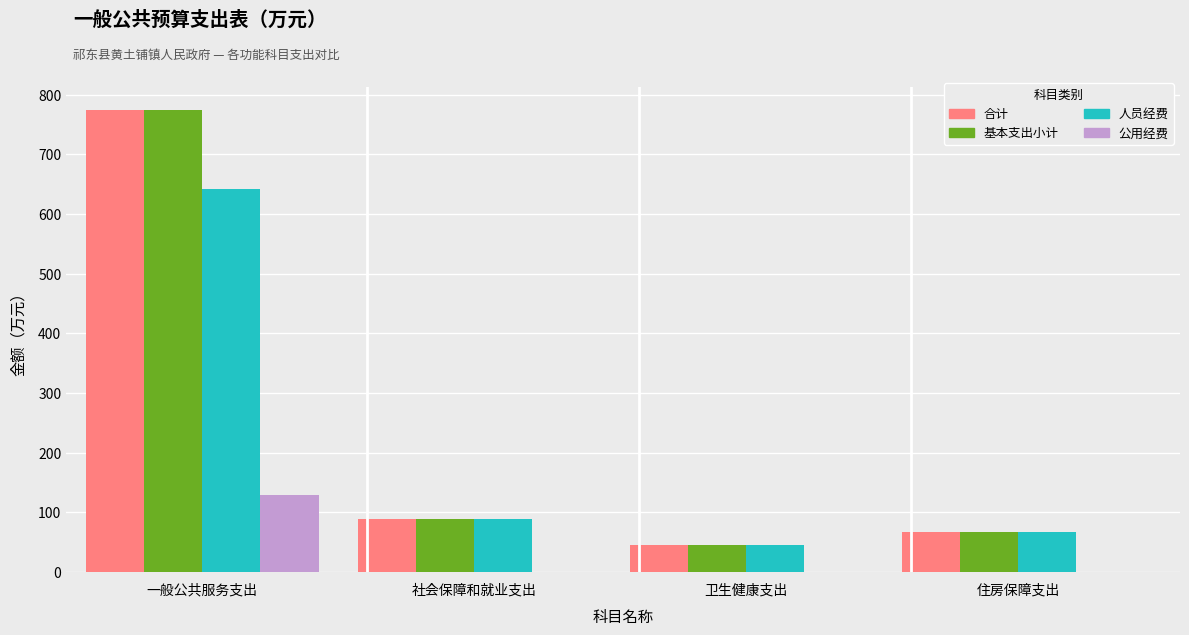

What are all the series names shown in the legend?

合计, 基本支出小计, 人员经费, 公用经费